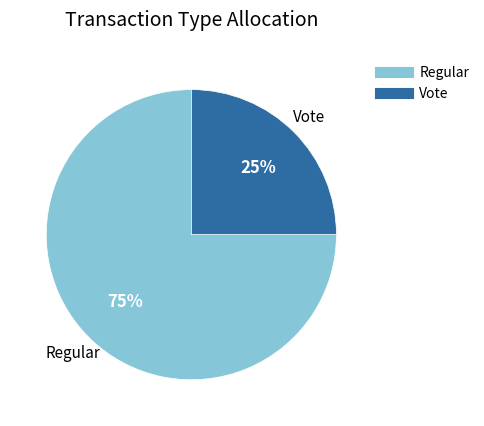

To the nearest percent, what is the difference between the Vote and Regular slice percentages?

50%